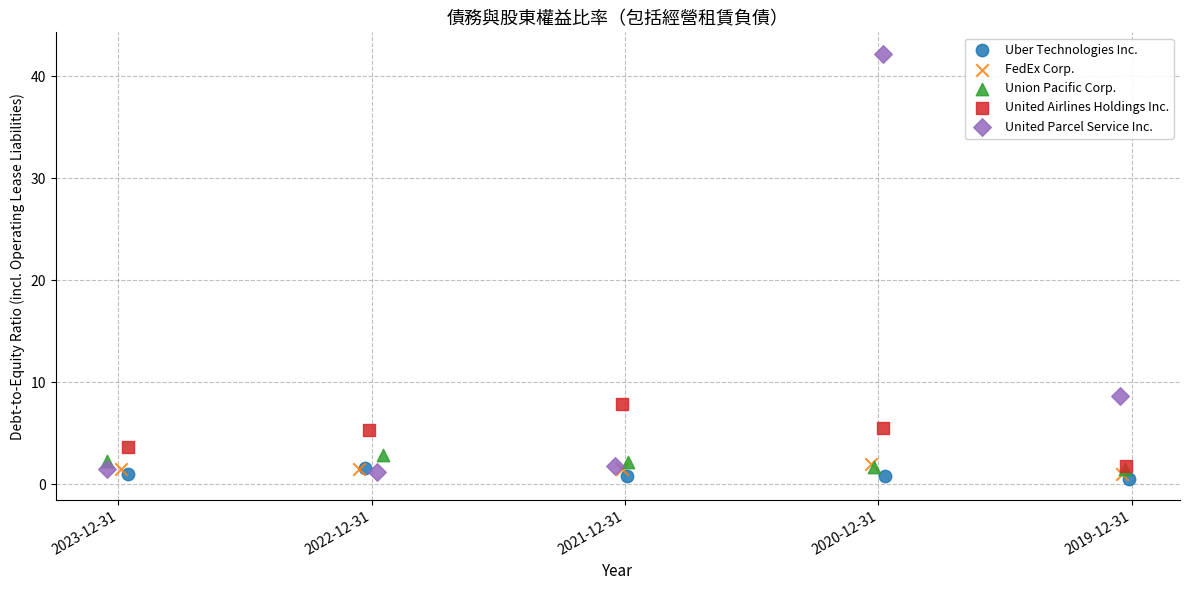

Which series has the largest Y range (max minus min)?

United Parcel Service Inc.